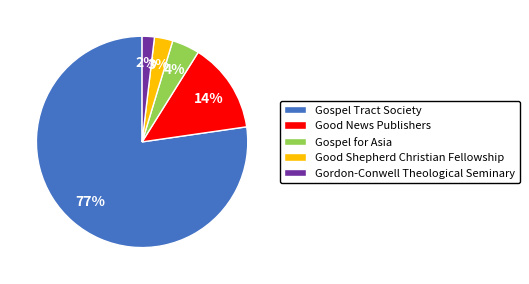

Rank the categories by value from highest to lowest.

Gospel Tract Society, Good News Publishers, Gospel for Asia, Good Shepherd Christian Fellowship, Gordon-Conwell Theological Seminary